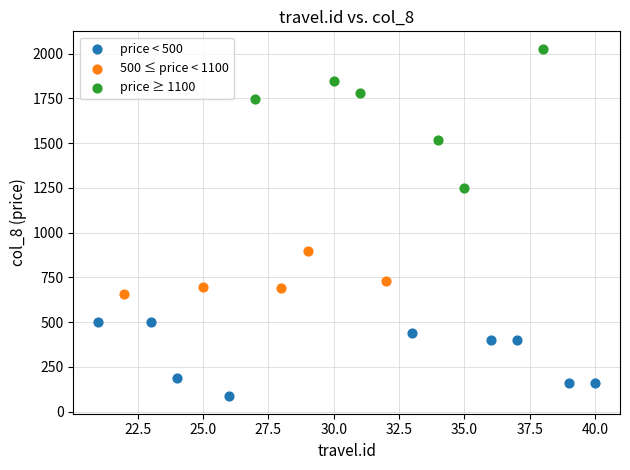

What are all the series names shown in the legend?

price < 500, 500 ≤ price < 1100, price ≥ 1100